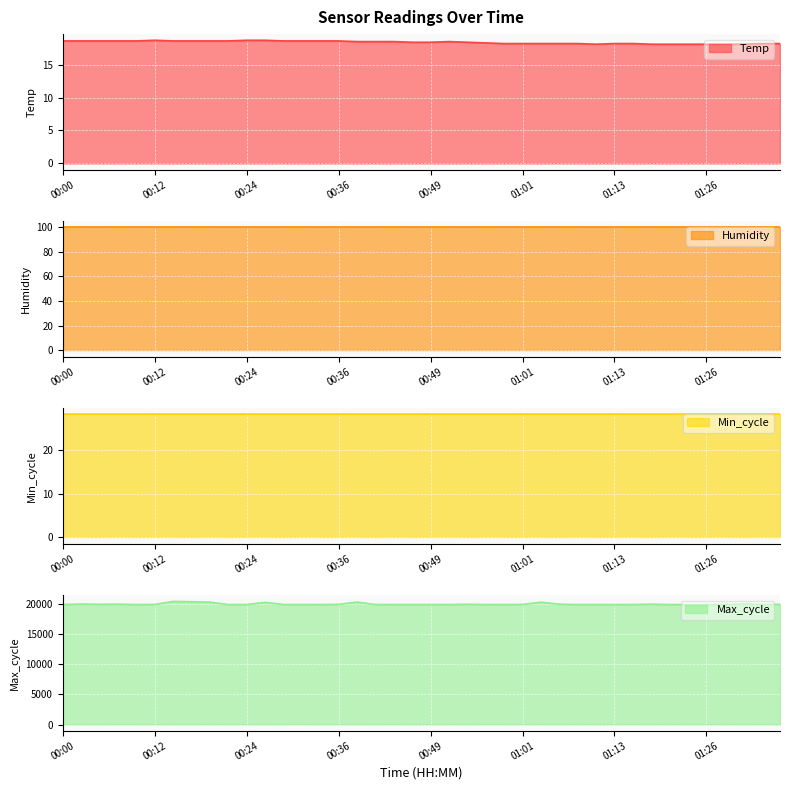

True or false: Temp and Max_cycle cross at least once.

False